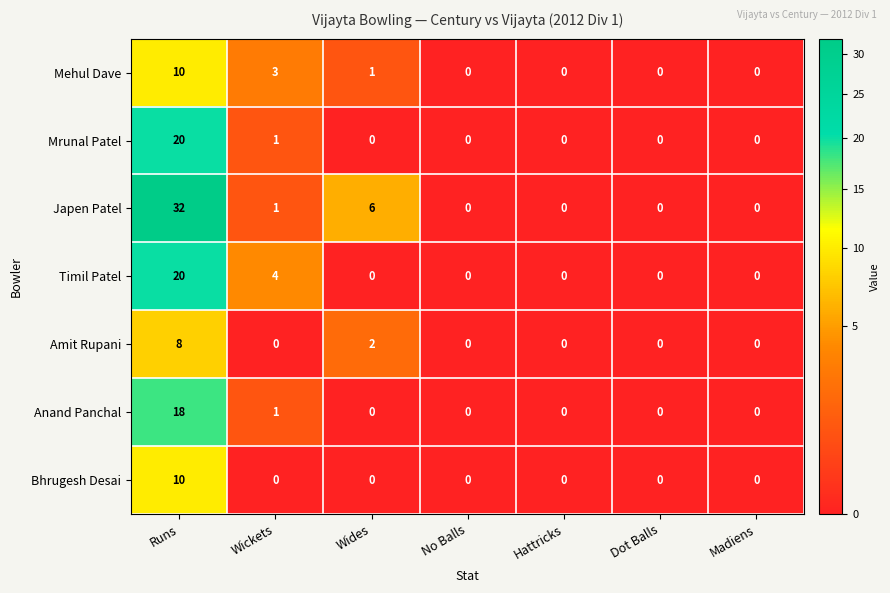

Which series has the widest spread of values?

Japen Patel